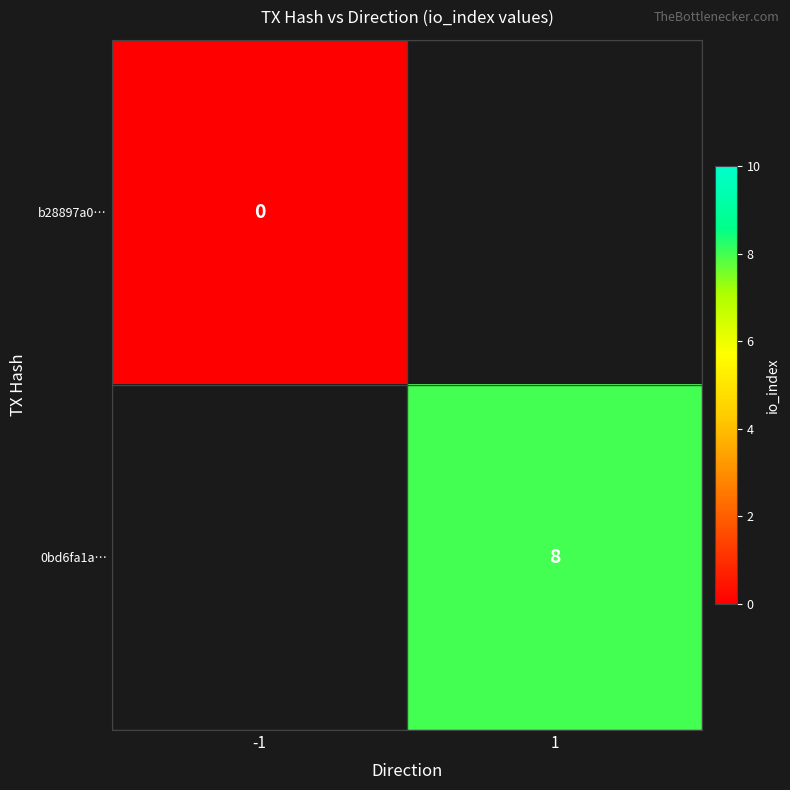

Is it true that 0bd6fa1a… equals 8 at 1?

True